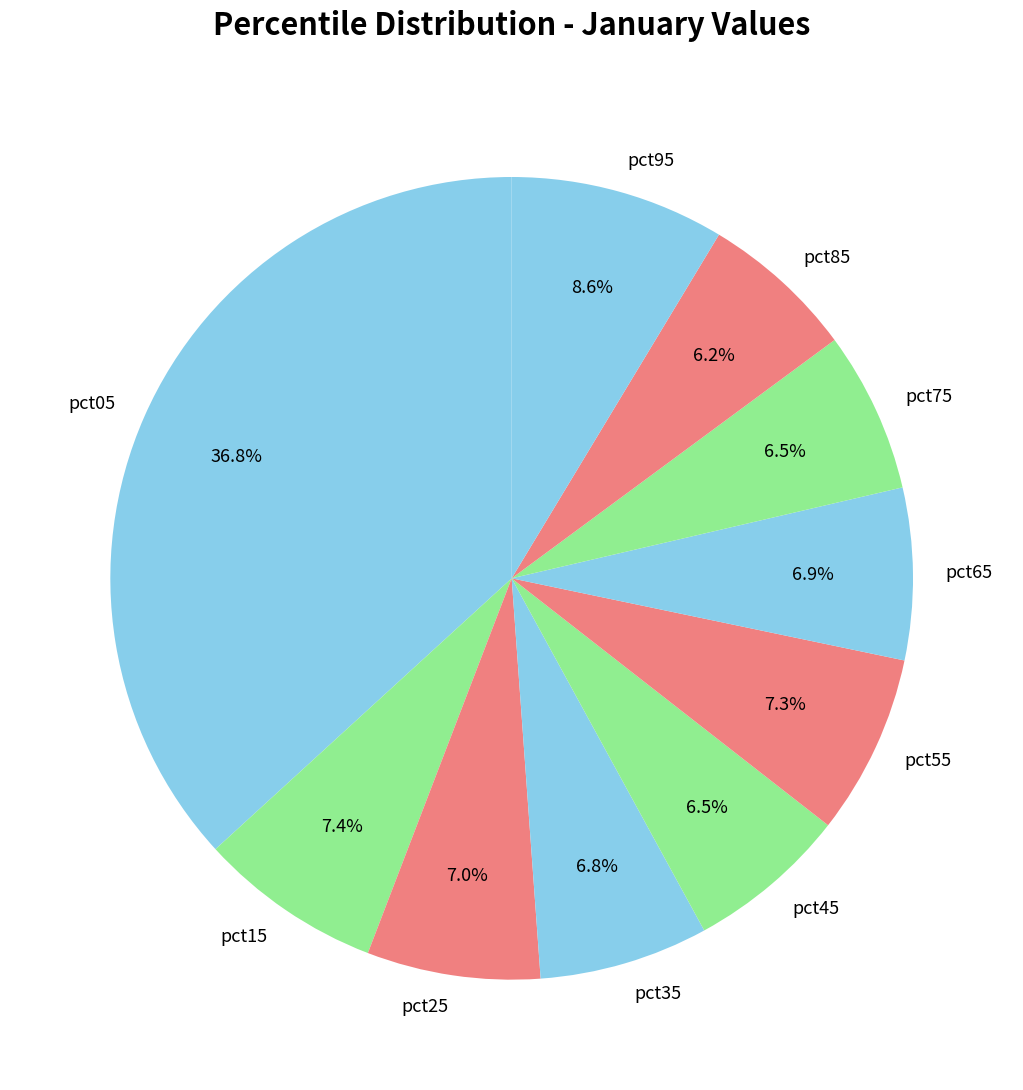

To the nearest percent, what portion does pct25 represent?

7%